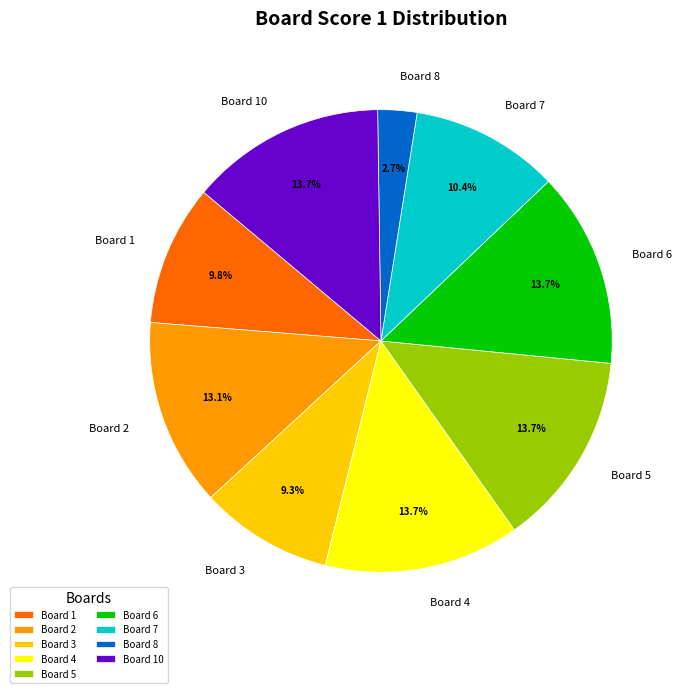

To the nearest percent, what portion does Board 6 represent?

14%